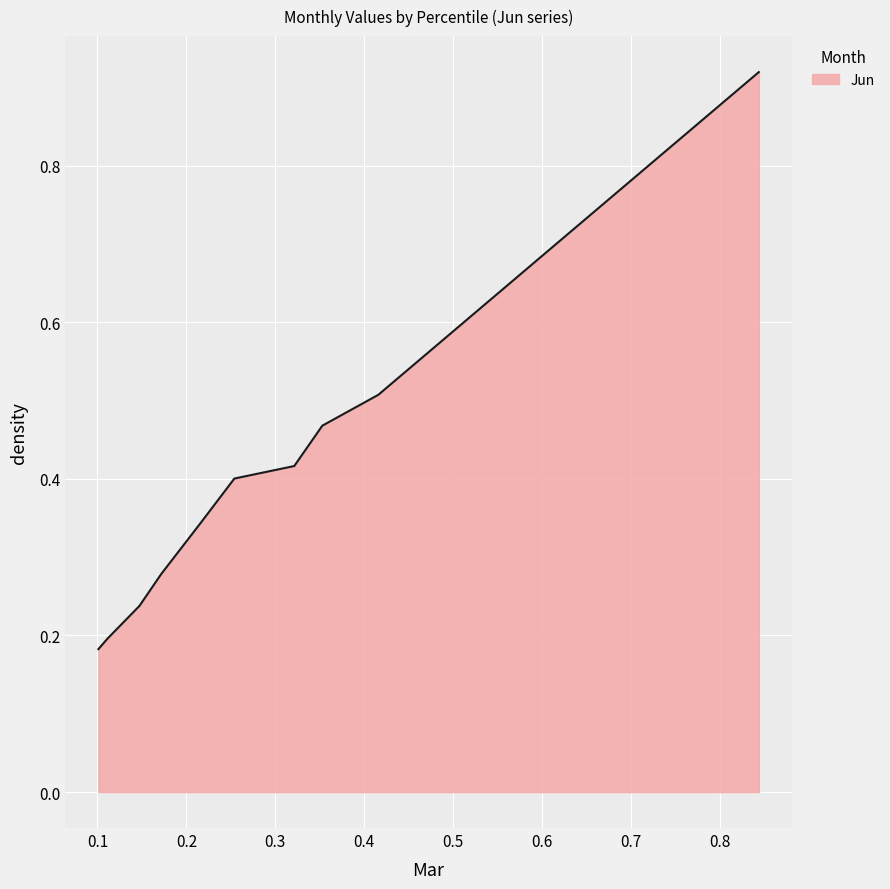

What is the difference between the maximum and minimum values?

0.7